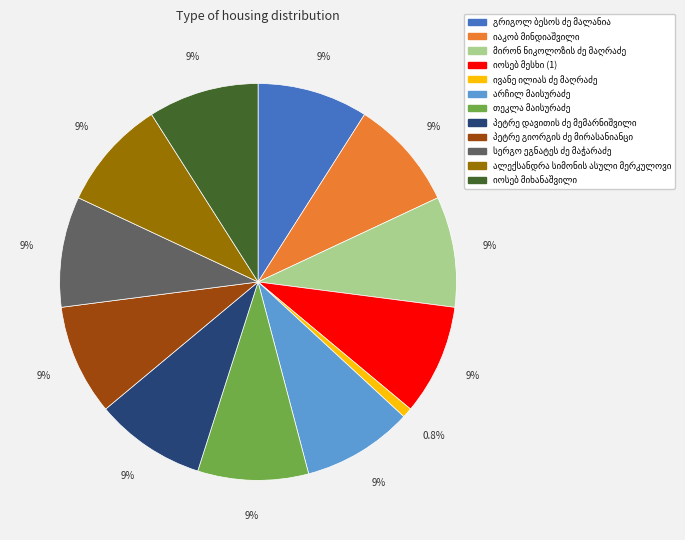

Does any single category account for the majority?

No